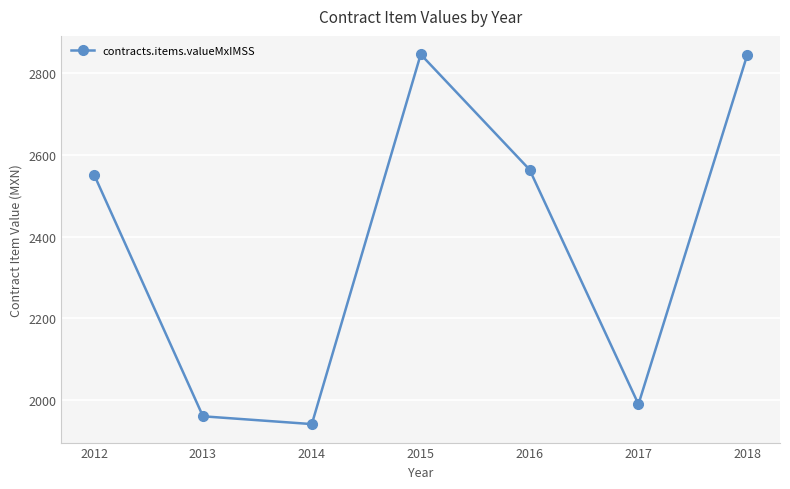

How many points are lower than both their immediate neighbors (excluding endpoints)?

2